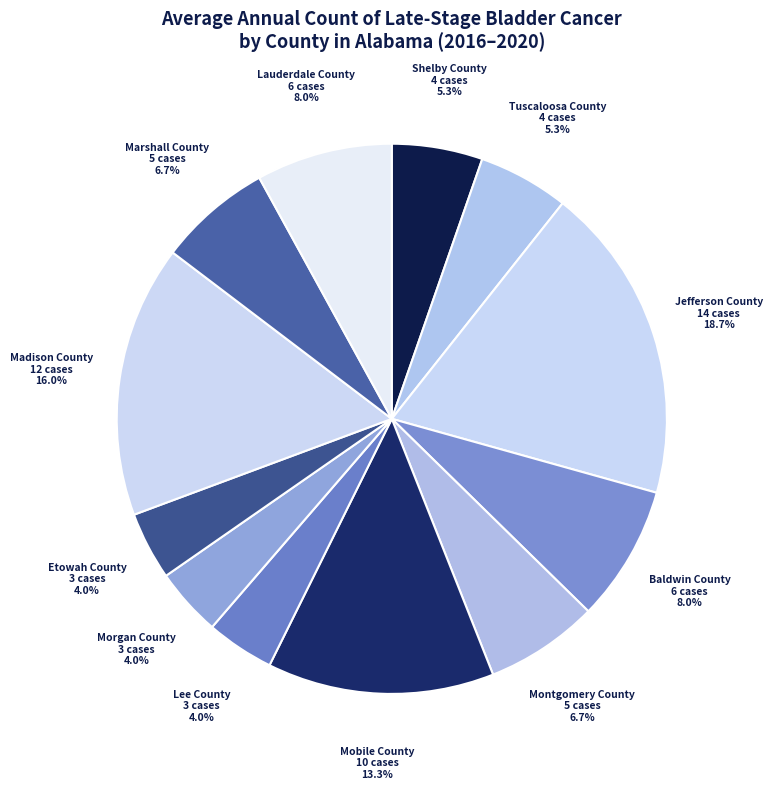

How many segments does this pie chart have?

12